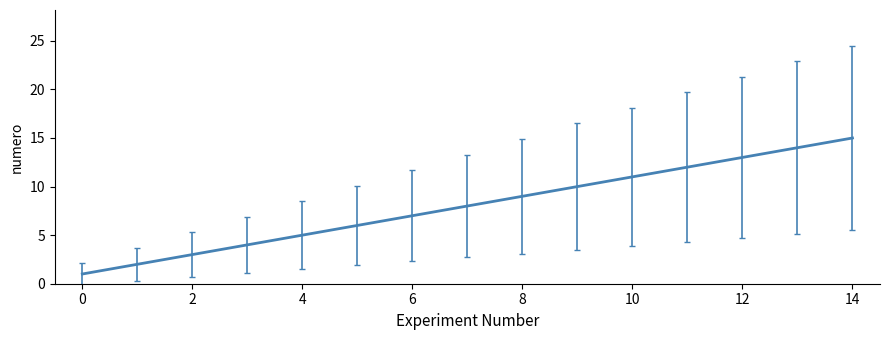

What is the maximum value shown in the chart?

15.0